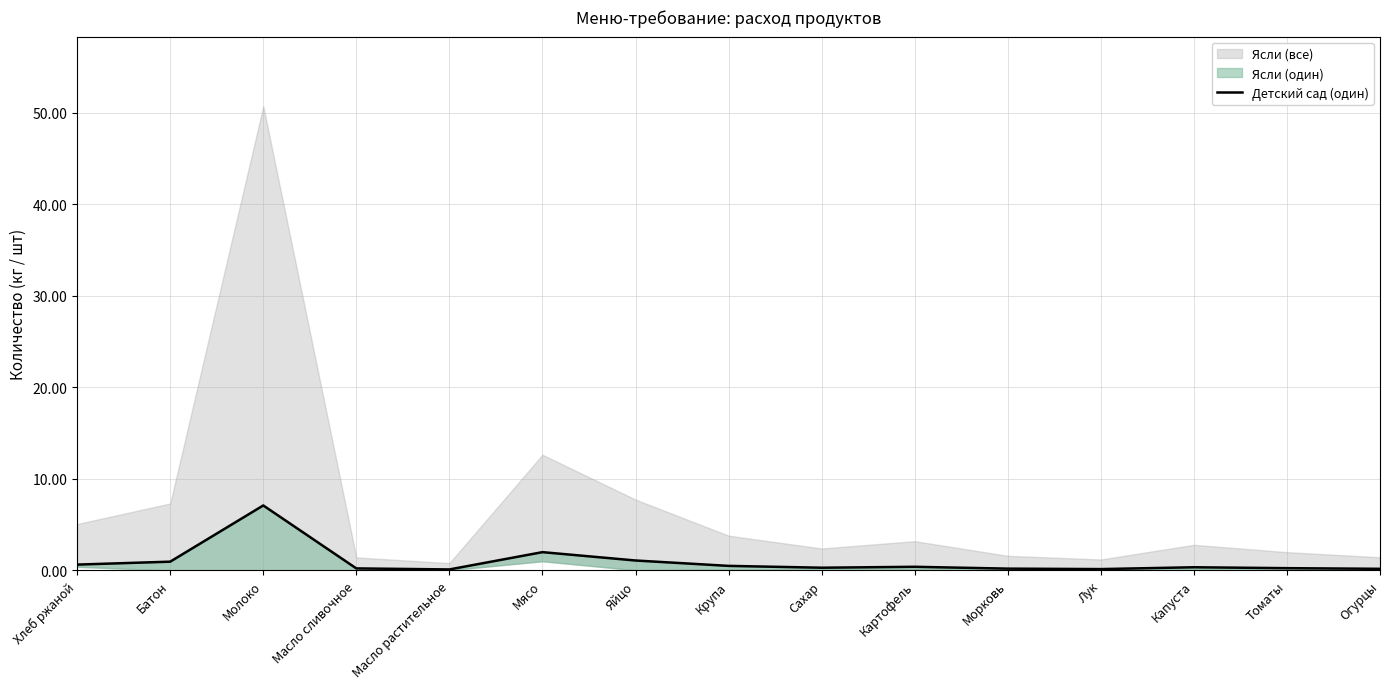

Reading left to right, extract all data points from this chart.

0.6	1.0	7.1	0.2	0.1	2.0	1.1	0.5	0.3	0.4	0.2	0.1	0.3	0.2	0.2